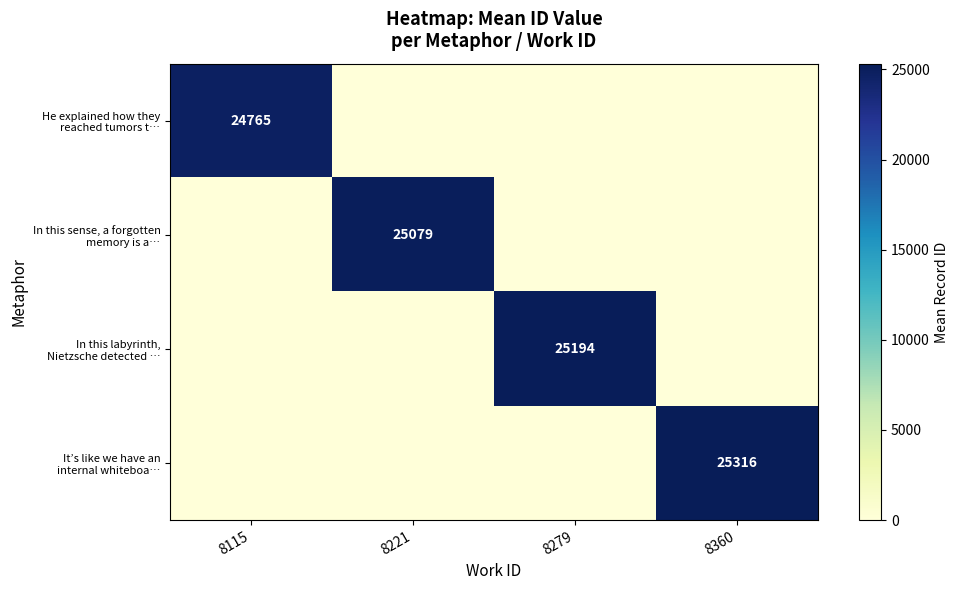

The value of He explained how they reached tumors t… at 8279 is -7938.6. True or false?

False